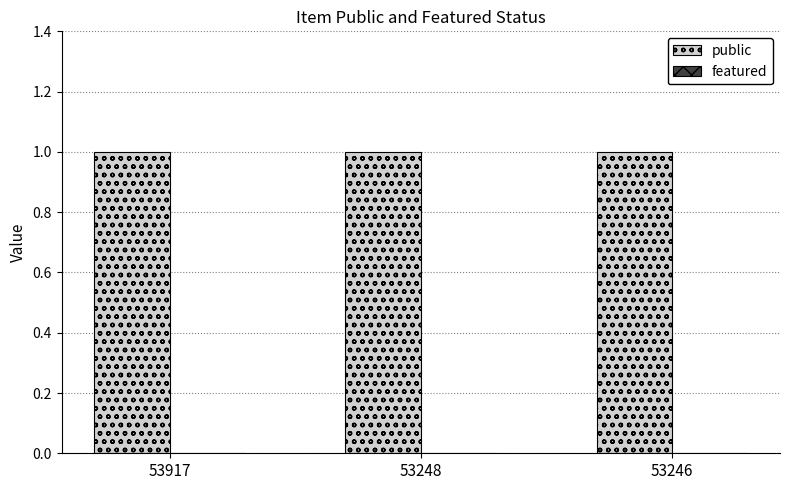

What is the minimum value for public?

1